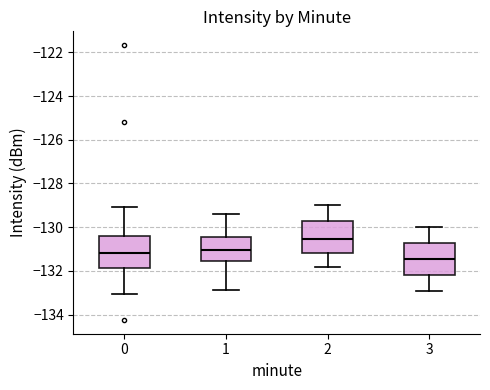

Reading left to right, transcribe this box plot: for each box, give where its median line is, the range the box spans, and where its two whiskers end, as read against the y-axis. The values are not printed on the chart, so give them approximately, as read against the axis.

0: median -131.2, box -131.8 to -130.4, whiskers -133.0 to -129.2
1: median -131.0, box -131.6 to -130.4, whiskers -132.8 to -129.4
2: median -130.6, box -131.2 to -129.8, whiskers -131.8 to -129.0
3: median -131.4, box -132.2 to -130.8, whiskers -132.8 to -130.0